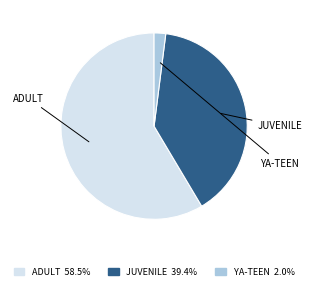

What is the smallest slice in the pie chart?

YA-TEEN